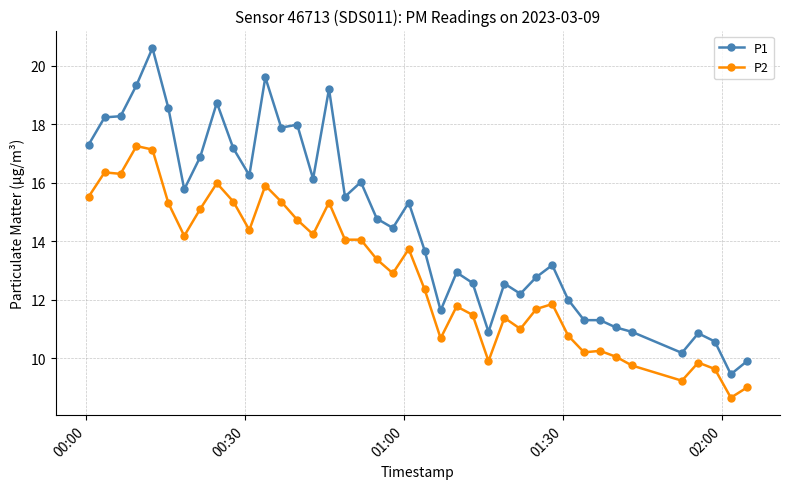

List the series in order of their overall mean, lowest first.

P2, P1